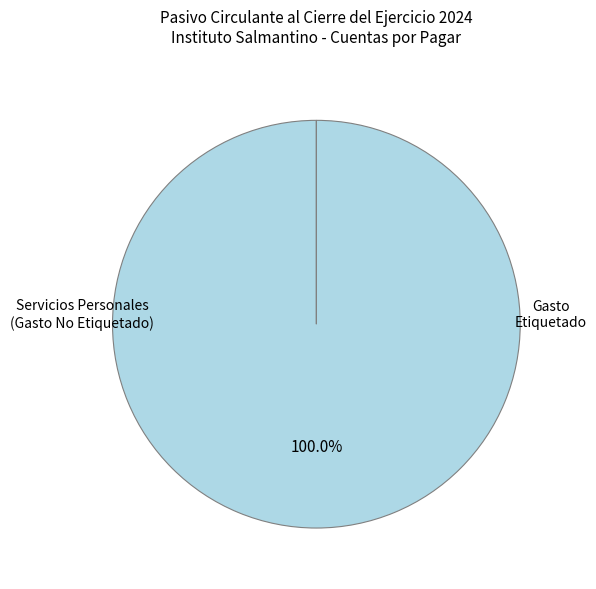

Is there any slice that represents more than half of the pie?

Yes